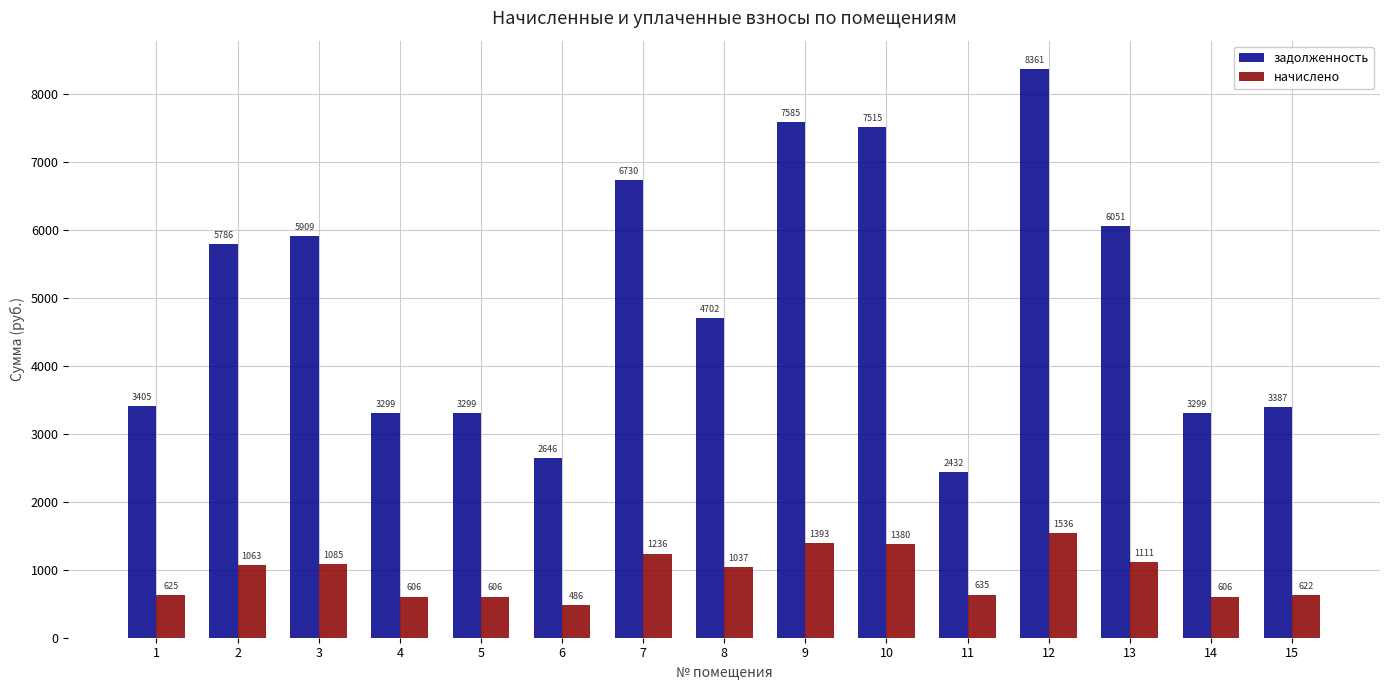

Is the value of начислено at 10 greater than the value of задолженность at 2?

No